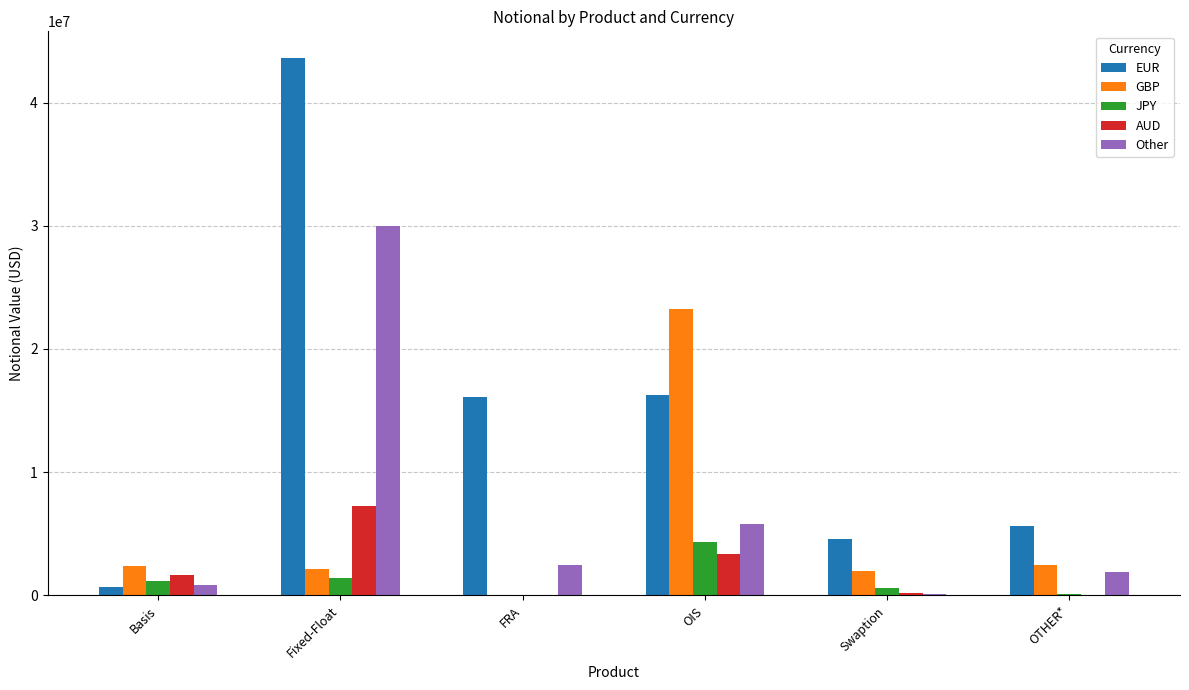

What is the maximum value shown in the chart?

43596598